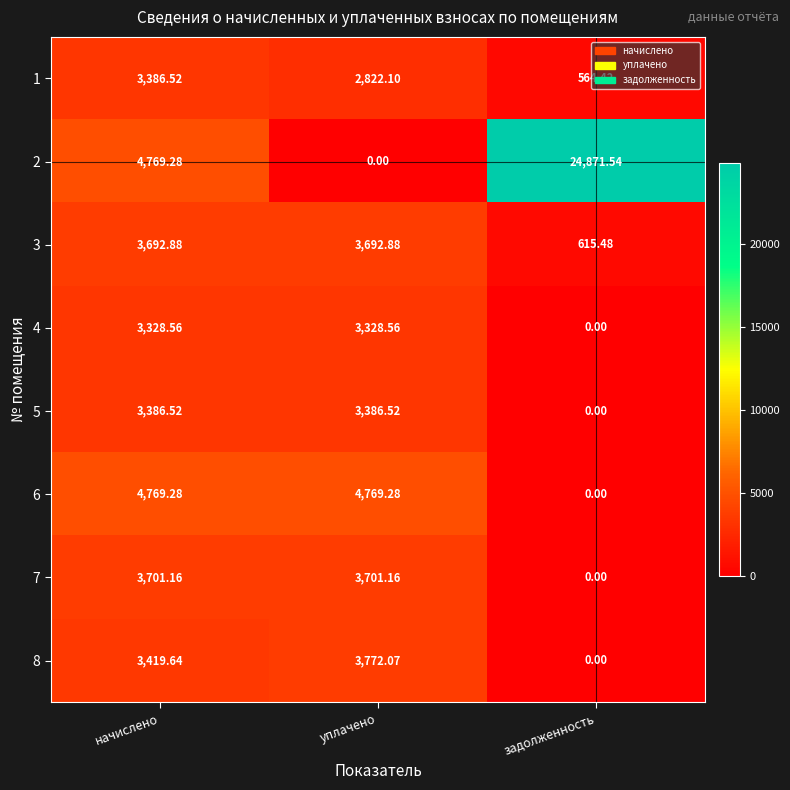

Rank the categories by 8 value from highest to lowest.

уплачено, начислено, задолженность